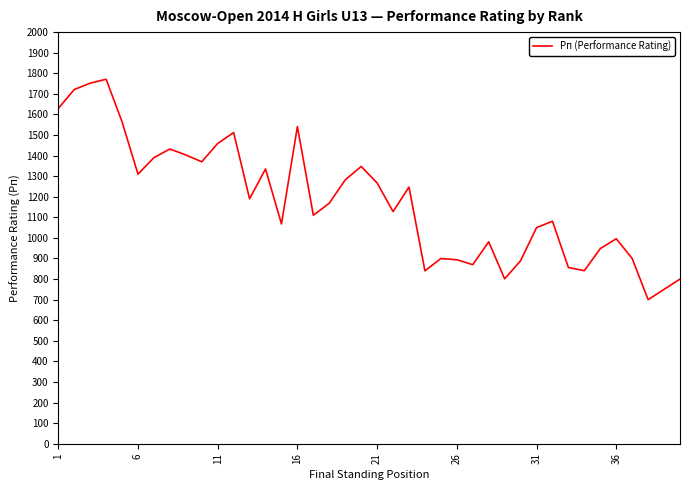

Is this an area chart (filled region under the line)?

No